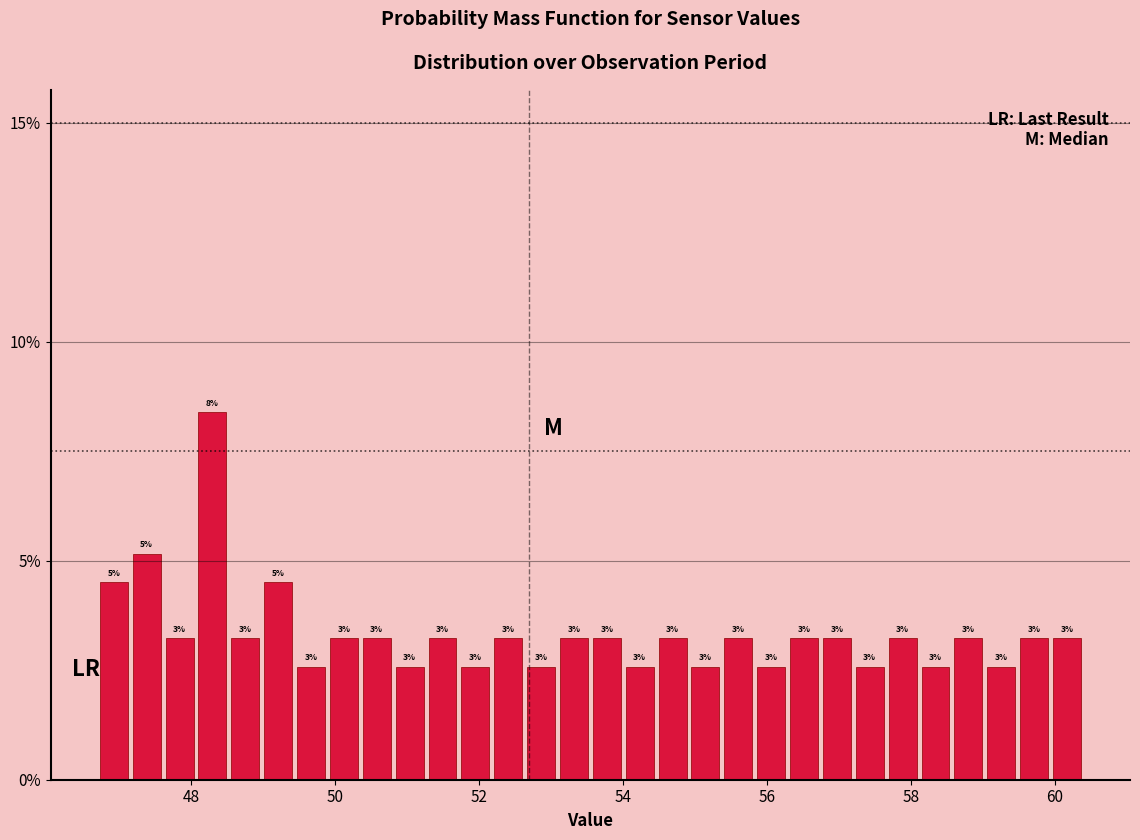

Around what value on the x-axis is the tallest bar? Give the approximate position of its centre, as read against the axis.

48.2